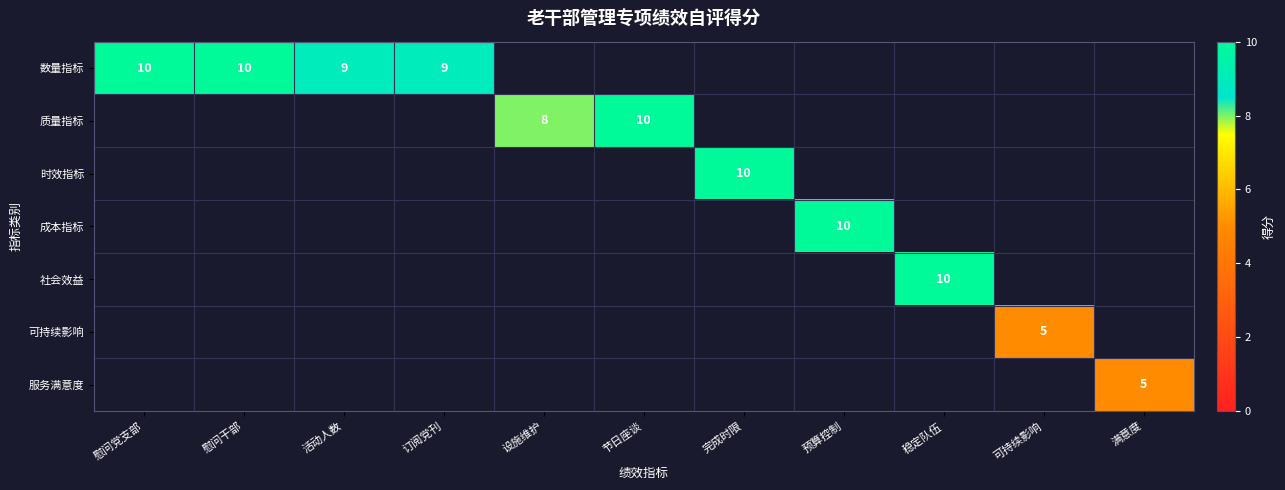

The value of 成本指标 at 预算控制 is 10. True or false?

True